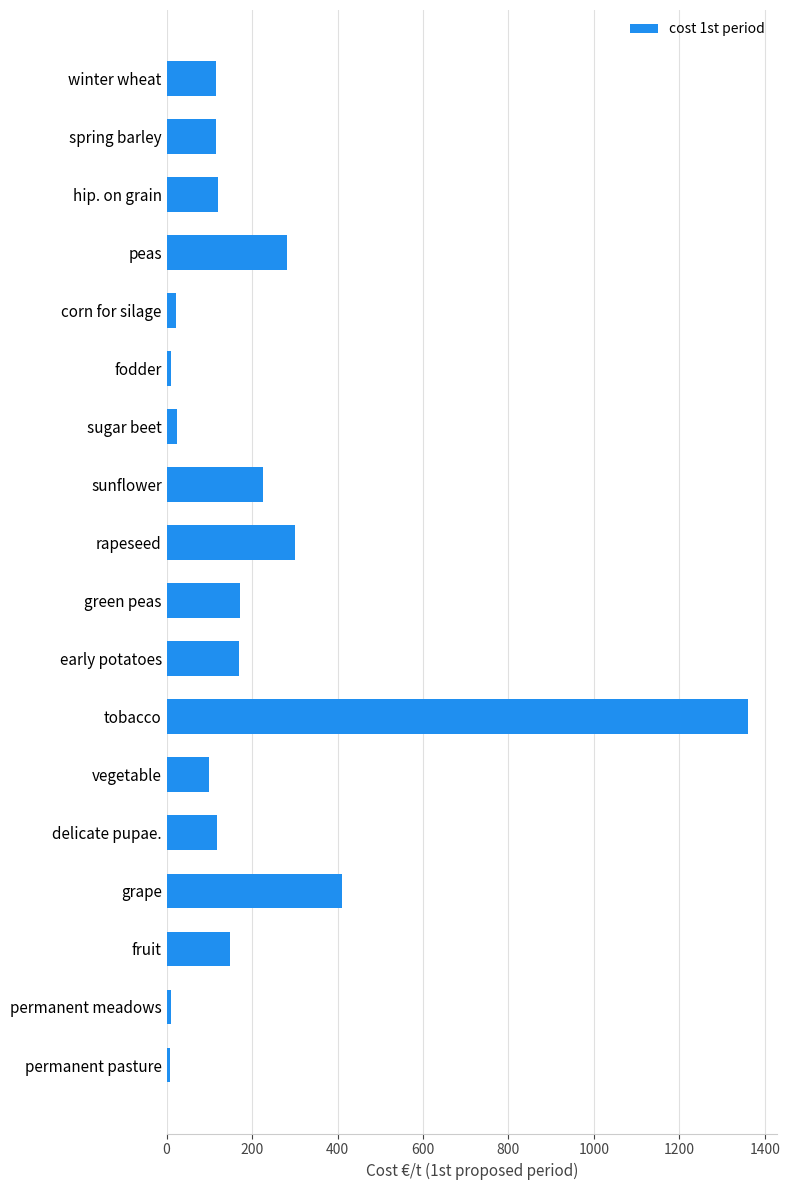

What is the smallest value displayed?

7.2